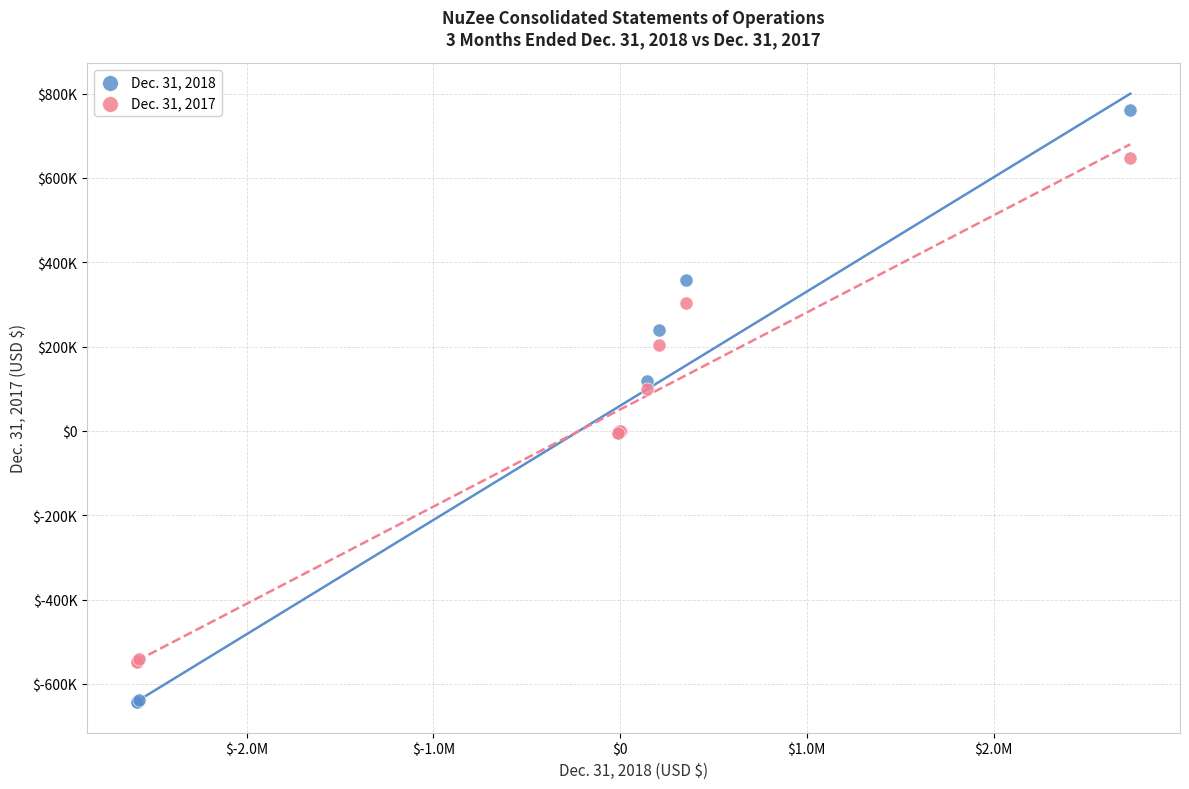

What are all the series names shown in the legend?

Dec. 31, 2018, Dec. 31, 2017